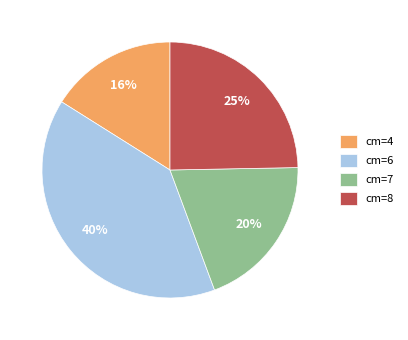

To the nearest percent, what is the difference between the largest and smallest slice percentages?

24%